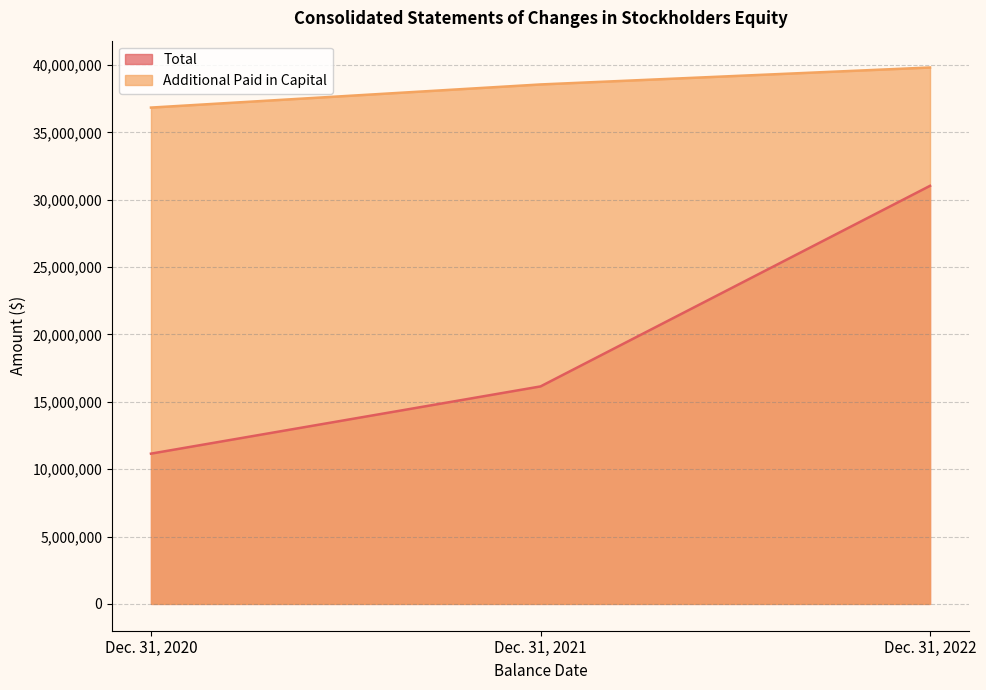

Which series changed the most between Dec. 31, 2021 and Dec. 31, 2022?

Total